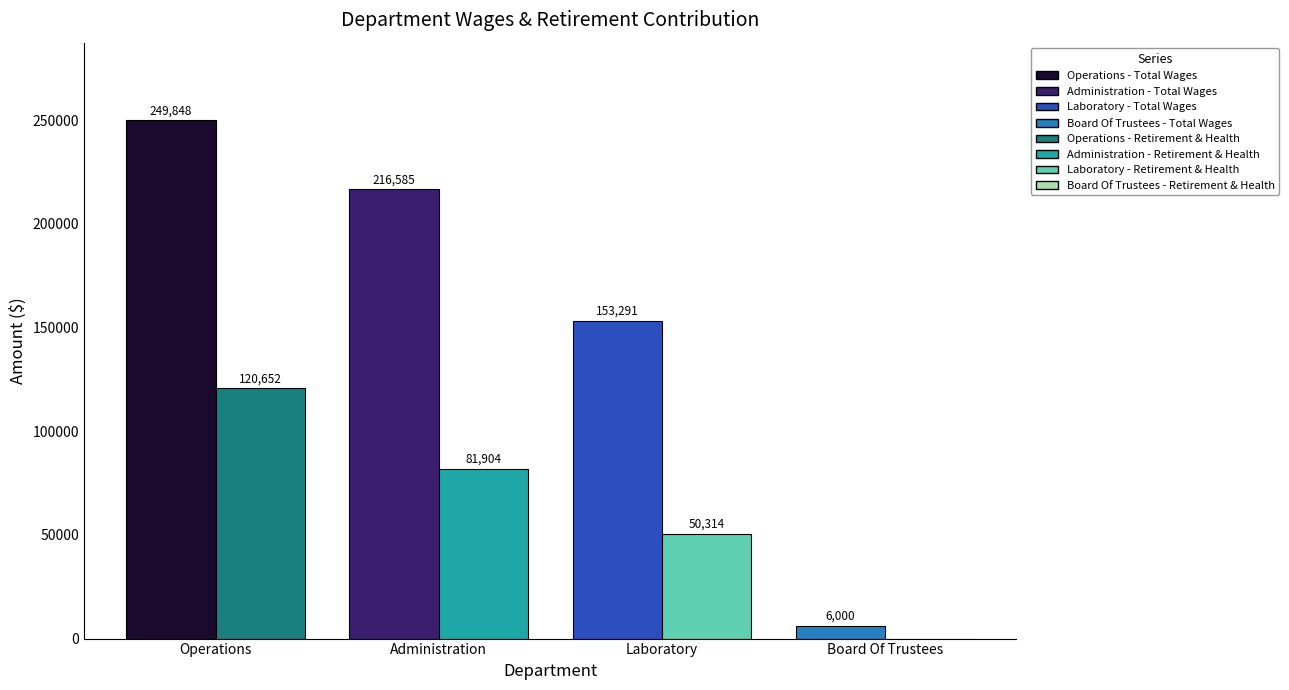

What is the greatest value displayed?

249848